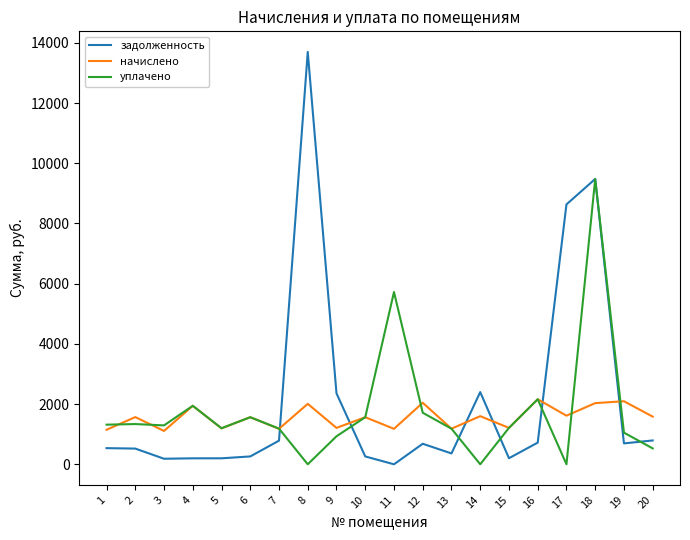

Is the value of начислено at 20 greater than the value of уплачено at 8?

Yes